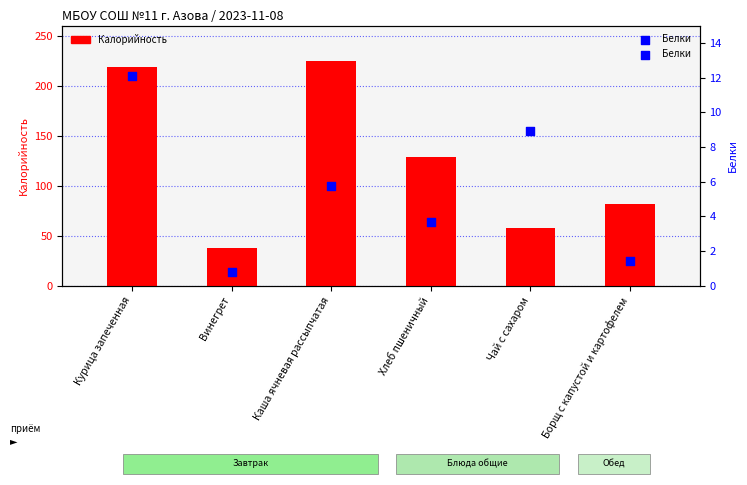

Which series reaches the minimum Y coordinate?

Белки